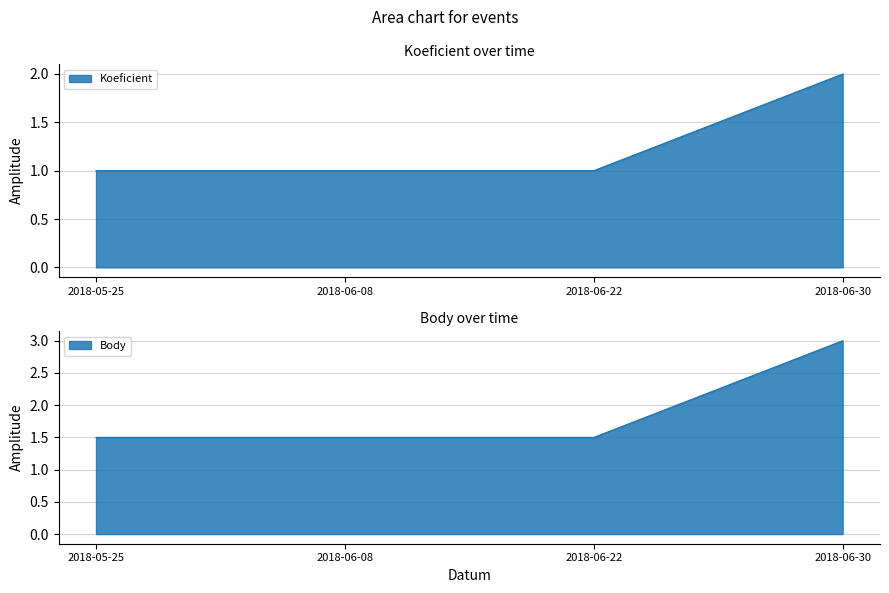

Which series has the largest total across all categories?

Body